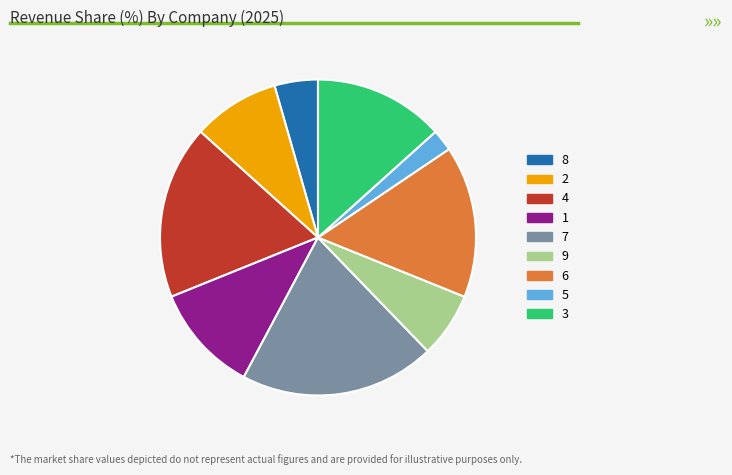

Combined, do 8 and 4 account for over 50%?

No